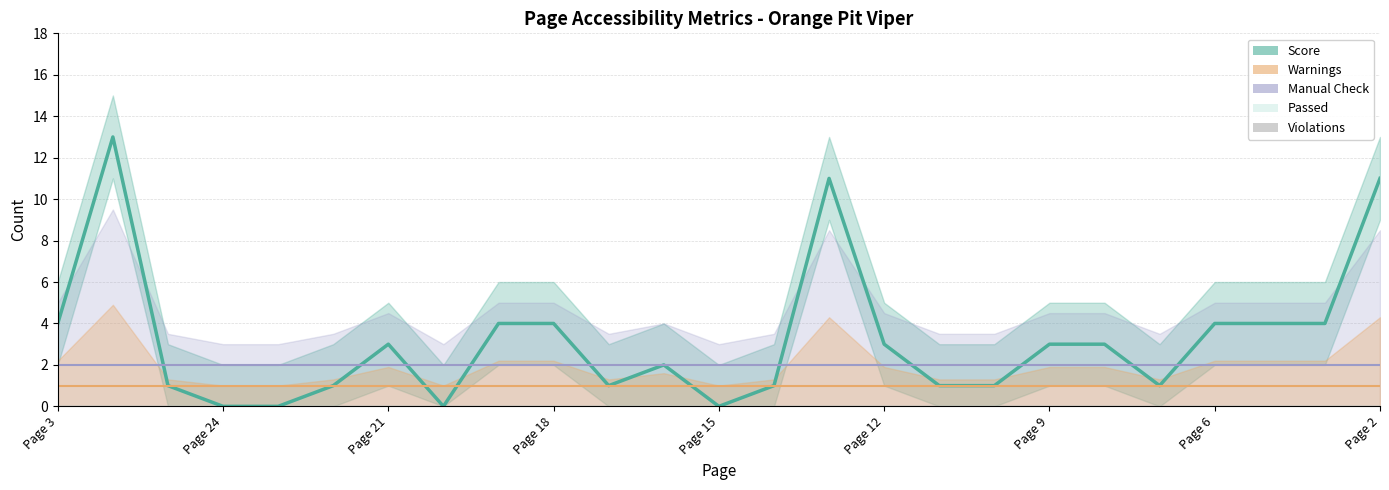

Rank the series by their maximum value, from highest to lowest.

Score, Manual Check, Warnings, Violations, Passed